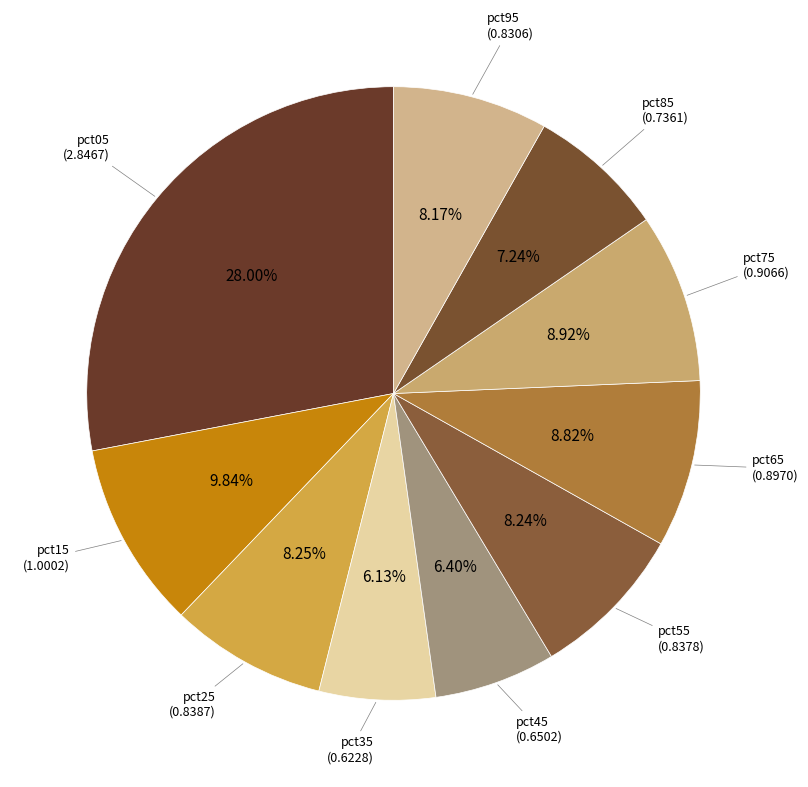

How many slices are in this pie chart?

10